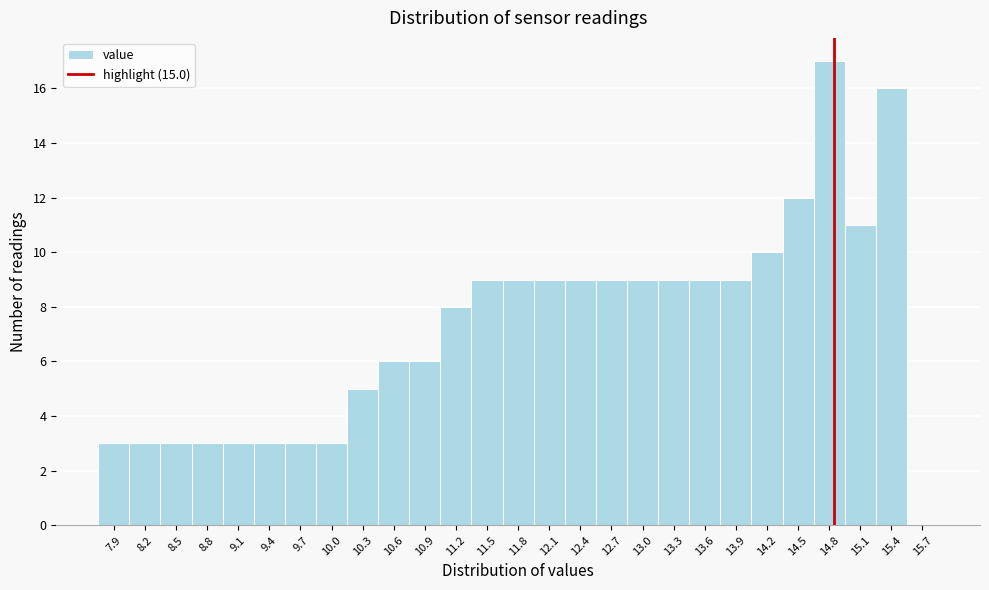

Reading left to right, extract all data points from this chart.

7.9=3	8.2=3	8.5=3	8.8=3	9.1=3	9.4=3	9.7=3	10.0=3	10.3=5	10.6=6	10.9=6	11.2=8	11.5=9	11.8=9	12.1=9	12.4=9	12.7=9	13.0=9	13.3=9	13.6=9	13.9=9	14.2=10	14.5=12	14.8=17	15.1=11	15.4=16	15.7=0